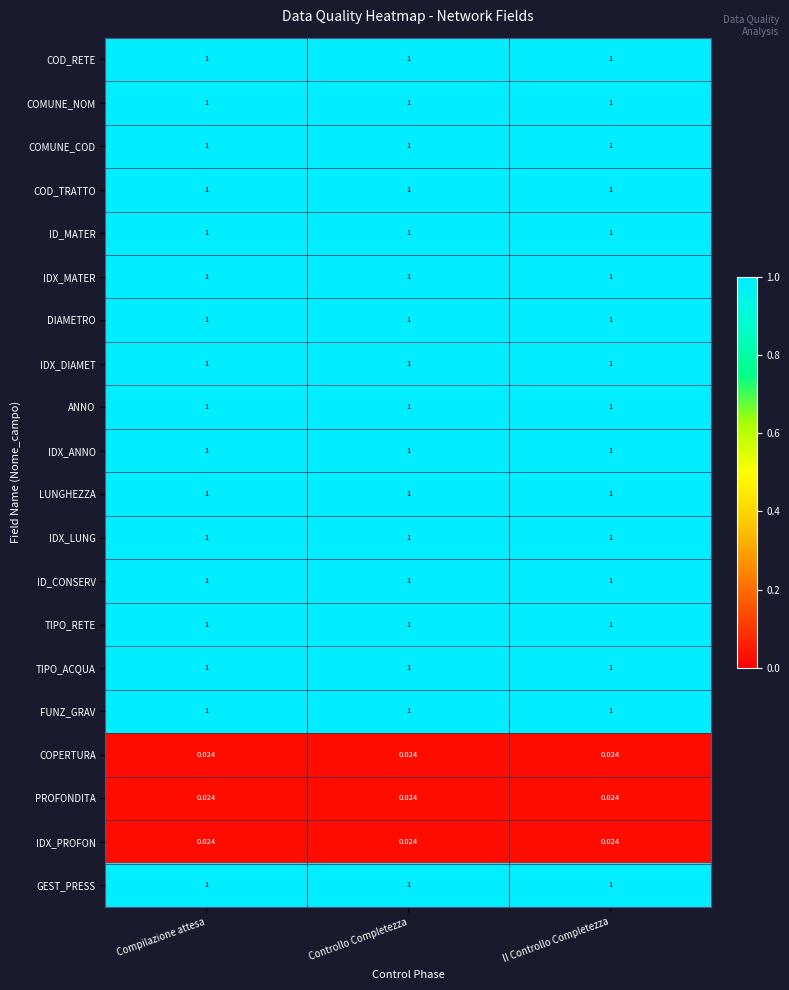

Is the value of PROFONDITA at Compilazione attesa greater than the value of ID_MATER at II Controllo Completezza?

No